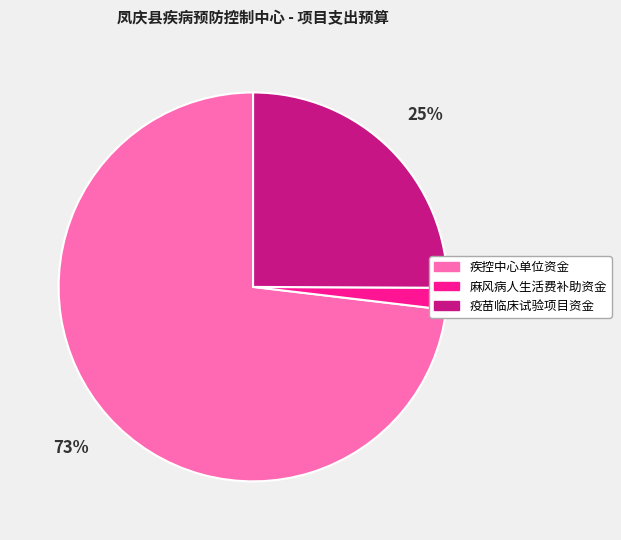

Is it true that 疫苗临床试验项目资金 is 25% of the pie?

True